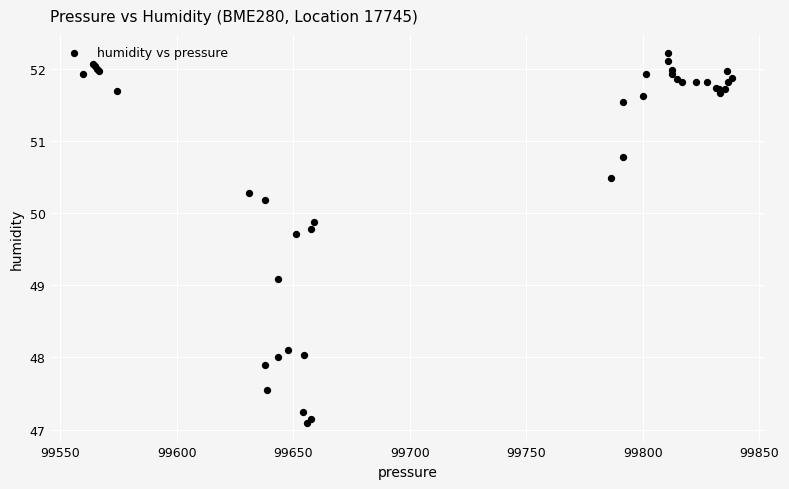

What Y value in the scatter plot is closest to 49?

49.1